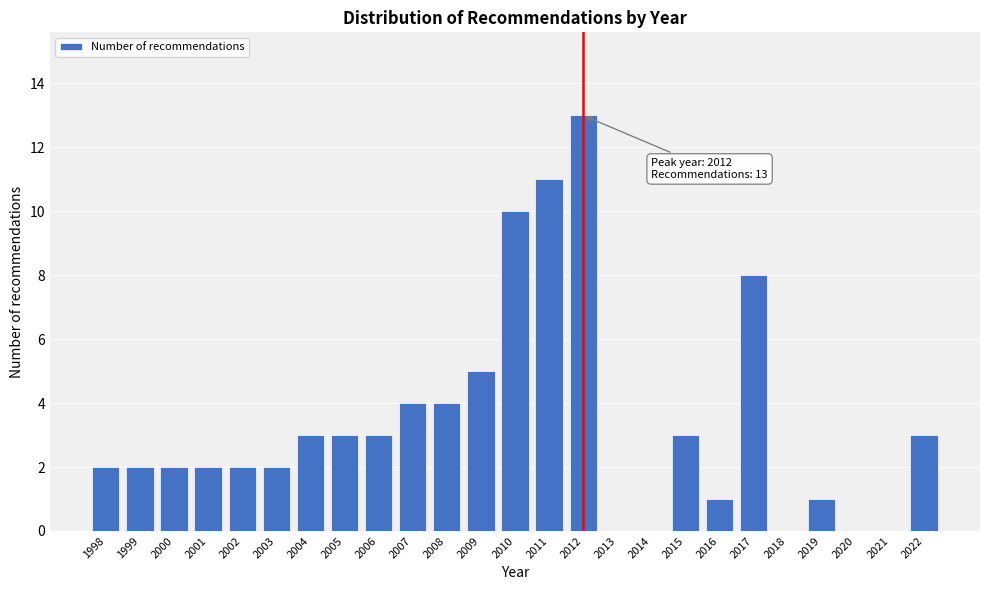

Reading right to left, transcribe all the data shown in this chart.

2022=3	2021=0	2020=0	2019=1	2018=0	2017=8	2016=1	2015=3	2014=0	2013=0	2012=13	2011=11	2010=10	2009=5	2008=4	2007=4	2006=3	2005=3	2004=3	2003=2	2002=2	2001=2	2000=2	1999=2	1998=2